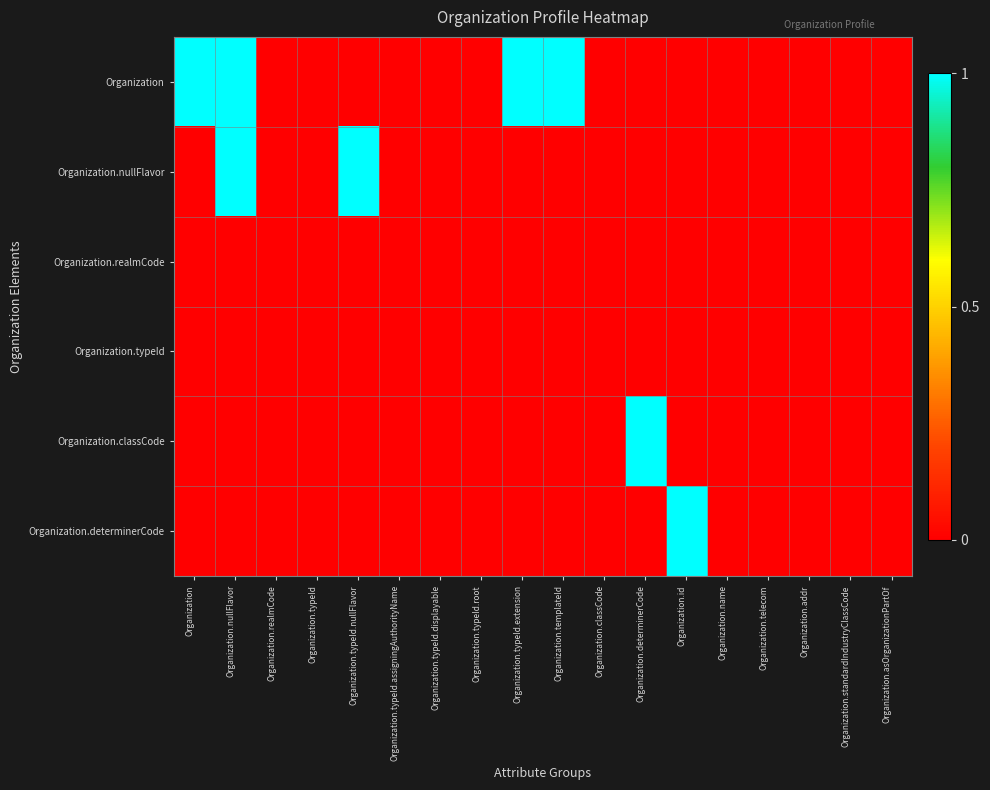

Reading left to right, what are all the values shown in this chart?

Organization: Organization=1	Organization.nullFlavor=1	Organization.realmCode=0	Organization.typeId=0	Organization.typeId.nullFlavor=0	Organization.typeId.assigningAuthorityName=0	Organization.typeId.displayable=0	Organization.typeId.root=0	Organization.typeId.extension=1	Organization.templateId=1	Organization.classCode=0	Organization.determinerCode=0	Organization.id=0	Organization.name=0	Organization.telecom=0	Organization.addr=0	Organization.standardIndustryClassCode=0	Organization.asOrganizationPartOf=0
Organization.nullFlavor: Organization=0	Organization.nullFlavor=1	Organization.realmCode=0	Organization.typeId=0	Organization.typeId.nullFlavor=1	Organization.typeId.assigningAuthorityName=0	Organization.typeId.displayable=0	Organization.typeId.root=0	Organization.typeId.extension=0	Organization.templateId=0	Organization.classCode=0	Organization.determinerCode=0	Organization.id=0	Organization.name=0	Organization.telecom=0	Organization.addr=0	Organization.standardIndustryClassCode=0	Organization.asOrganizationPartOf=0
Organization.realmCode: Organization=0	Organization.nullFlavor=0	Organization.realmCode=0	Organization.typeId=0	Organization.typeId.nullFlavor=0	Organization.typeId.assigningAuthorityName=0	Organization.typeId.displayable=0	Organization.typeId.root=0	Organization.typeId.extension=0	Organization.templateId=0	Organization.classCode=0	Organization.determinerCode=0	Organization.id=0	Organization.name=0	Organization.telecom=0	Organization.addr=0	Organization.standardIndustryClassCode=0	Organization.asOrganizationPartOf=0
Organization.typeId: Organization=0	Organization.nullFlavor=0	Organization.realmCode=0	Organization.typeId=0	Organization.typeId.nullFlavor=0	Organization.typeId.assigningAuthorityName=0	Organization.typeId.displayable=0	Organization.typeId.root=0	Organization.typeId.extension=0	Organization.templateId=0	Organization.classCode=0	Organization.determinerCode=0	Organization.id=0	Organization.name=0	Organization.telecom=0	Organization.addr=0	Organization.standardIndustryClassCode=0	Organization.asOrganizationPartOf=0
Organization.classCode: Organization=0	Organization.nullFlavor=0	Organization.realmCode=0	Organization.typeId=0	Organization.typeId.nullFlavor=0	Organization.typeId.assigningAuthorityName=0	Organization.typeId.displayable=0	Organization.typeId.root=0	Organization.typeId.extension=0	Organization.templateId=0	Organization.classCode=0	Organization.determinerCode=1	Organization.id=0	Organization.name=0	Organization.telecom=0	Organization.addr=0	Organization.standardIndustryClassCode=0	Organization.asOrganizationPartOf=0
Organization.determinerCode: Organization=0	Organization.nullFlavor=0	Organization.realmCode=0	Organization.typeId=0	Organization.typeId.nullFlavor=0	Organization.typeId.assigningAuthorityName=0	Organization.typeId.displayable=0	Organization.typeId.root=0	Organization.typeId.extension=0	Organization.templateId=0	Organization.classCode=0	Organization.determinerCode=0	Organization.id=1	Organization.name=0	Organization.telecom=0	Organization.addr=0	Organization.standardIndustryClassCode=0	Organization.asOrganizationPartOf=0